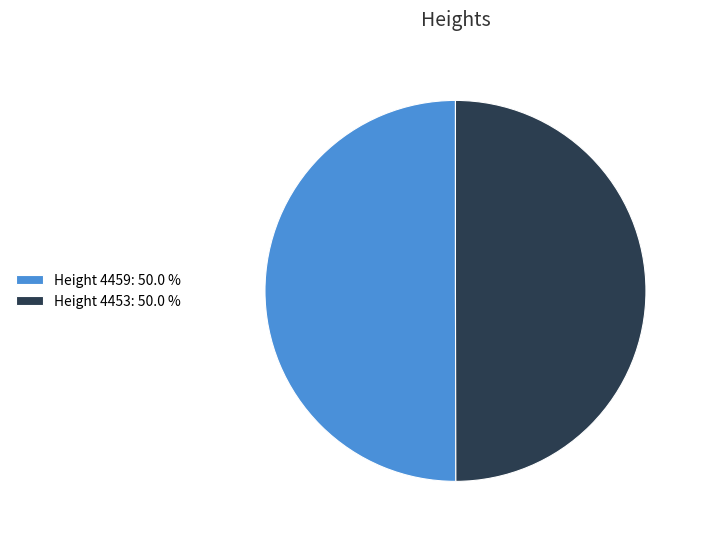

What is the ratio of the value at Height 4459: 50.0 % to the value at Height 4453: 50.0 %?

1.0